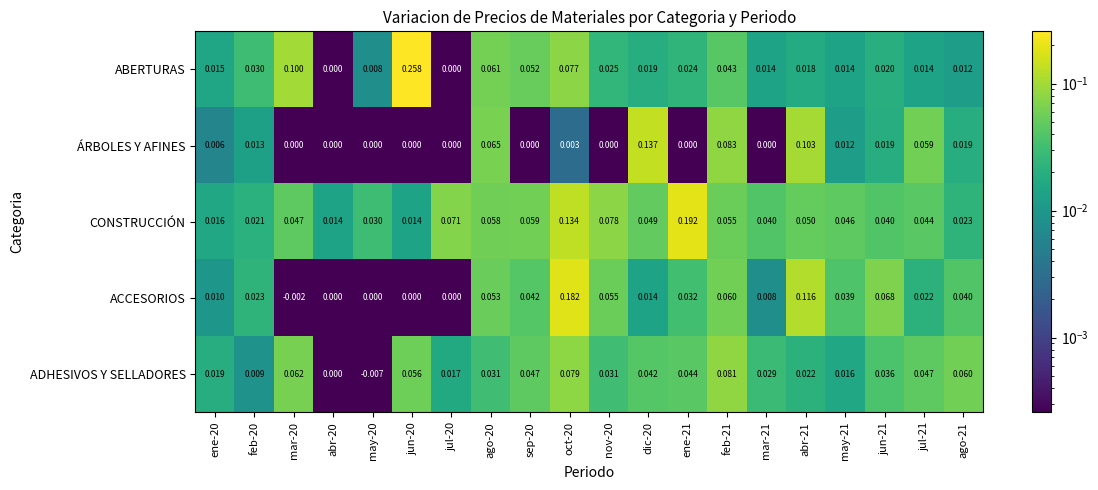

At which category is the sum across all series the highest?

oct-20